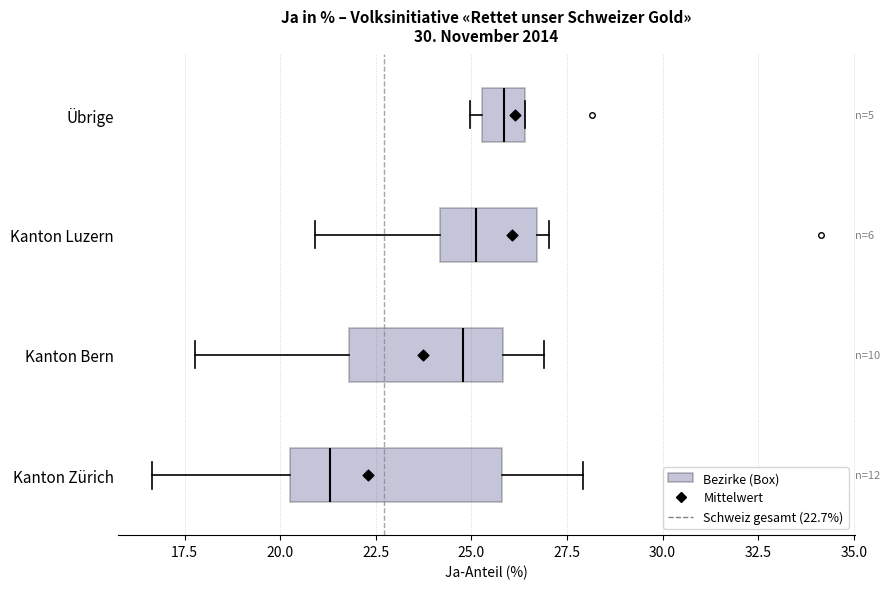

Reading bottom to top, read every box against the x-axis: the position of its median line, the range the box covers, and the ends of its whiskers. The values are not printed on the chart, so give them approximately, as read against the axis.

Kanton Zürich: median 21.5, box 20.5 to 26.0, whiskers 16.5 to 28.0
Kanton Bern: median 25.0, box 22.0 to 26.0, whiskers 18.0 to 27.0
Kanton Luzern: median 25.0, box 24.0 to 26.5, whiskers 21.0 to 27.0
Übrige: median 26.0, box 25.5 to 26.5, whiskers 25.0 to 26.5